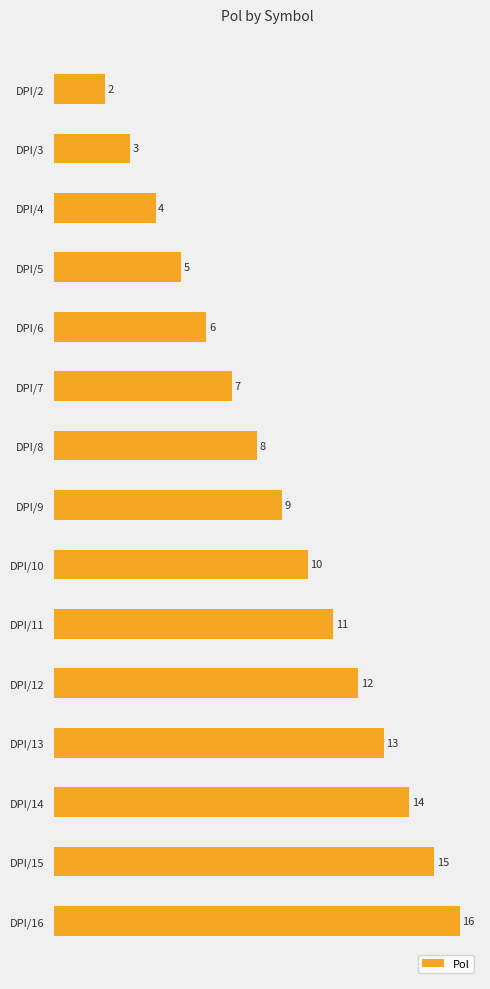

List the labels in order of value, largest first.

DPI/16, DPI/15, DPI/14, DPI/13, DPI/12, DPI/11, DPI/10, DPI/9, DPI/8, DPI/7, DPI/6, DPI/5, DPI/4, DPI/3, DPI/2